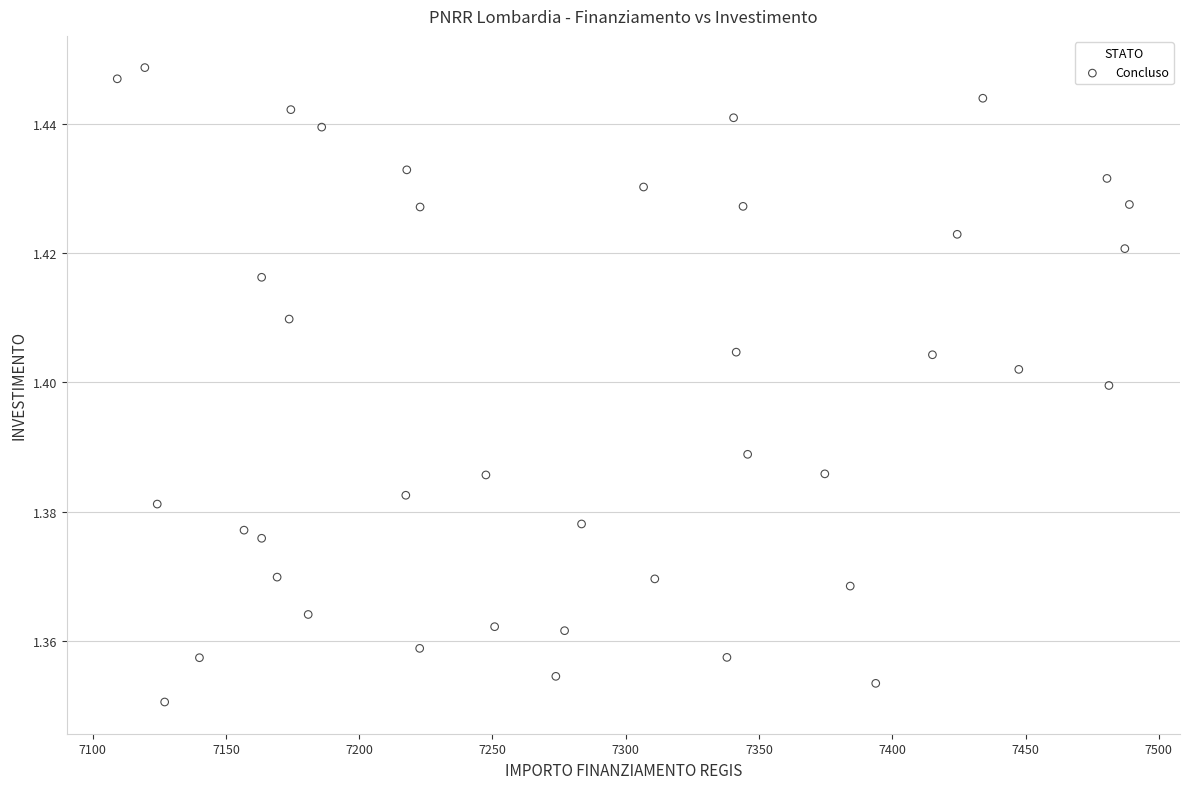

What is the range of X values (max minus min)?

379.7